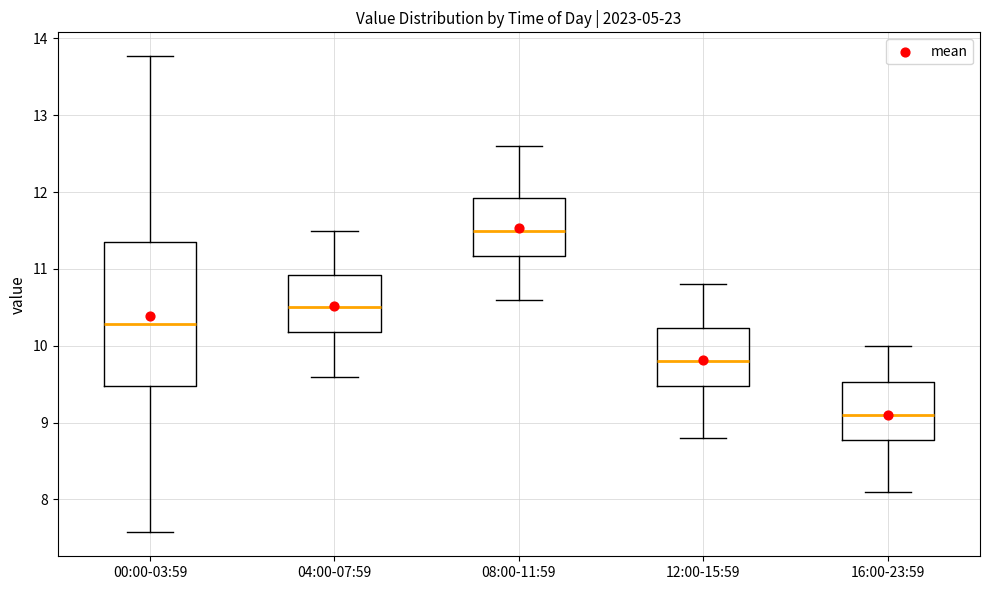

Which box is the tallest, from its lower edge to its upper edge?

00:00-03:59